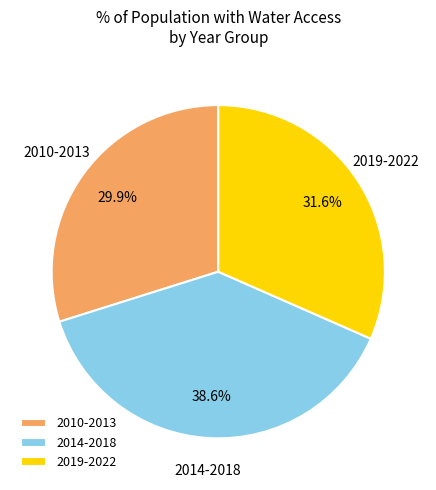

Combined, what portion of the pie is 2010-2013 and 2014-2018?

68.4%